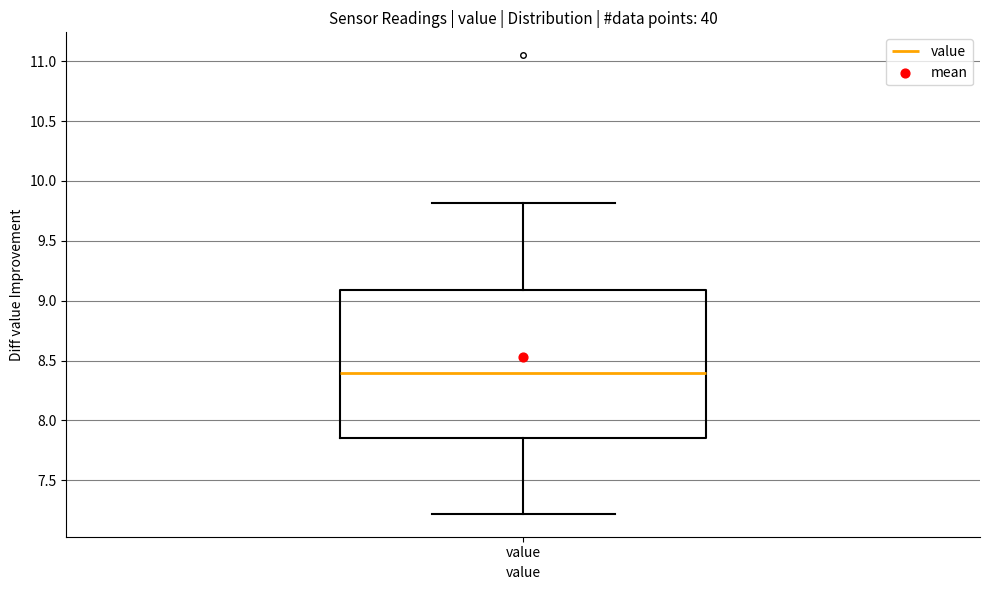

Where is the upper edge of the box for value on the y-axis? The values are not printed on the chart, so give them approximately, as read against the axis.

9.10